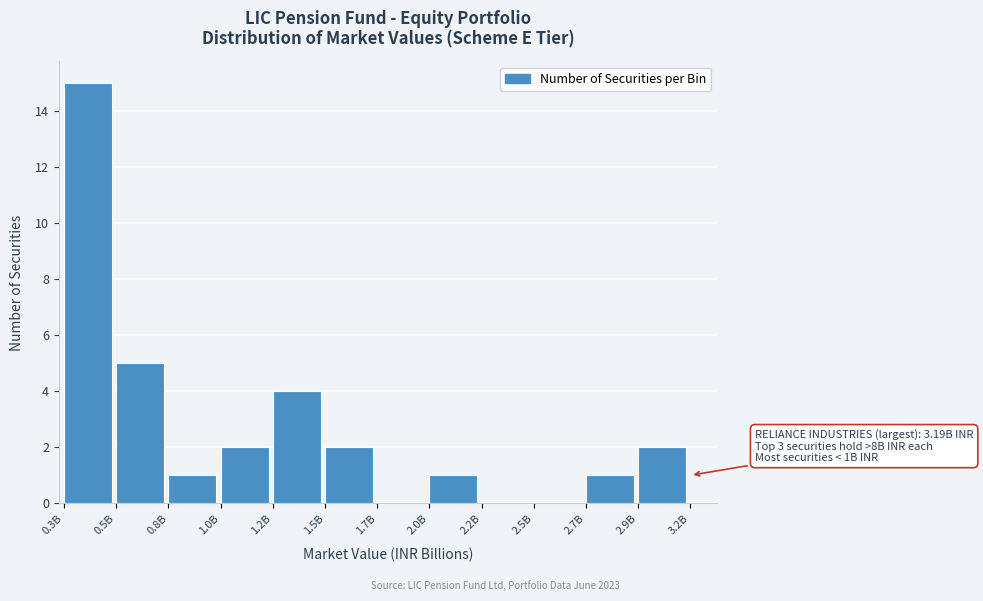

Reading left to right, what are all the values shown in this chart?

0.3B=15	0.5B=5	0.8B=1	1.0B=2	1.2B=4	1.5B=2	1.7B=0	2.0B=1	2.2B=0	2.5B=0	2.7B=1	2.9B=2